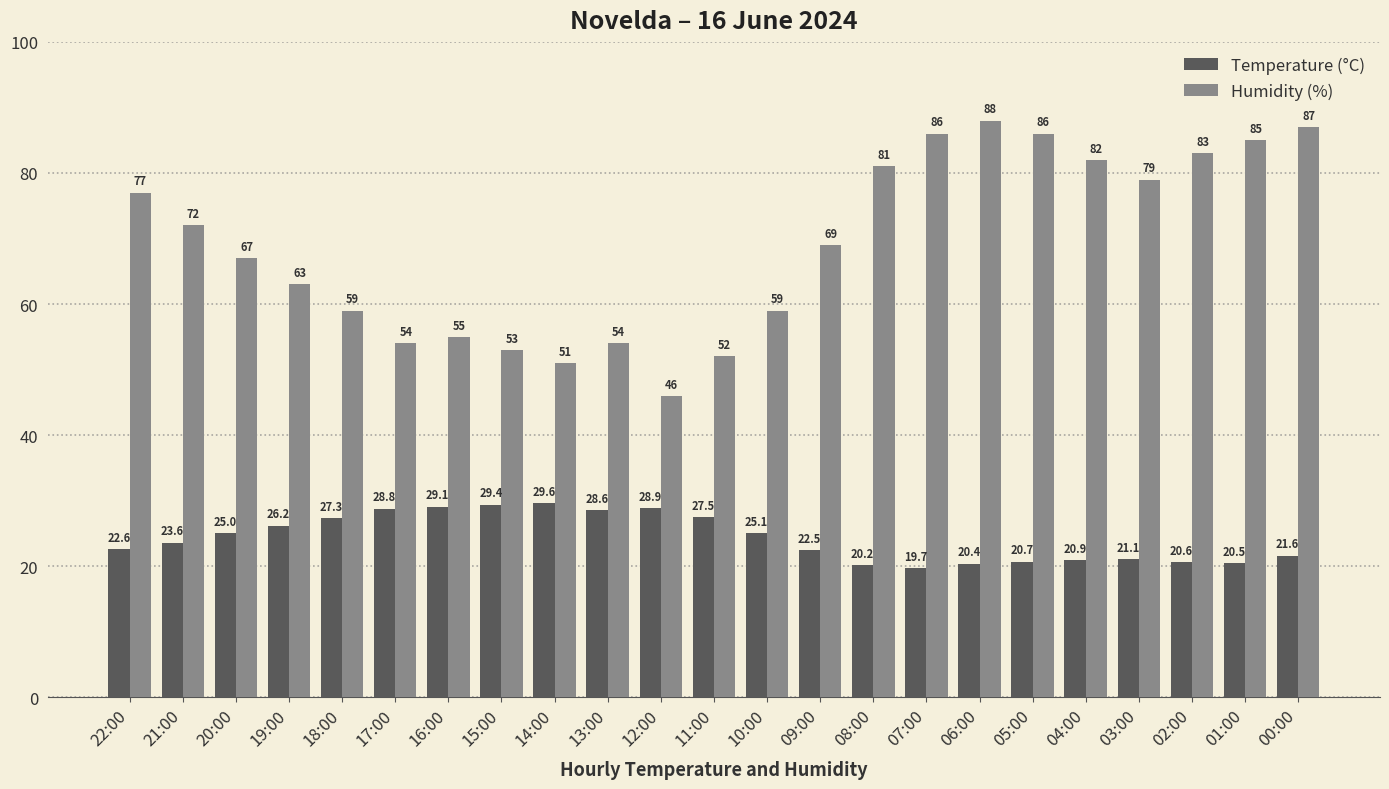

What is the difference between the second highest and minimum values in the Temperature (°C) series?

9.7